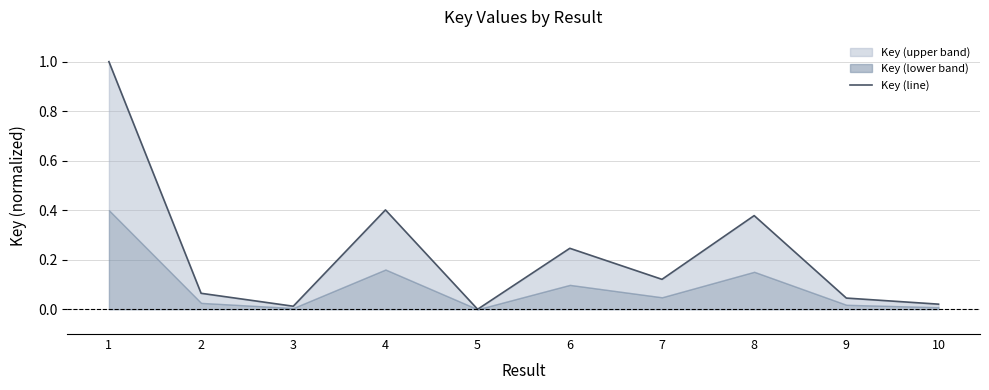

What is the average value?

0.2